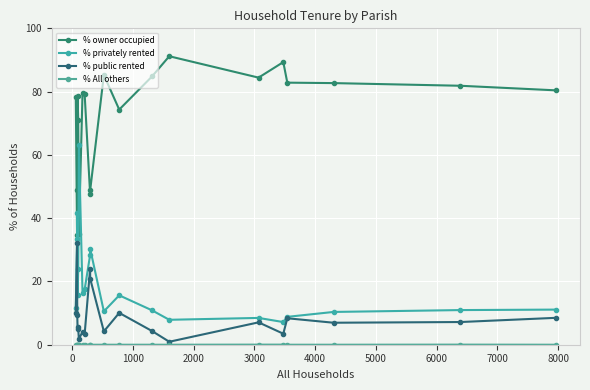

How many categories are shown in the chart?

20